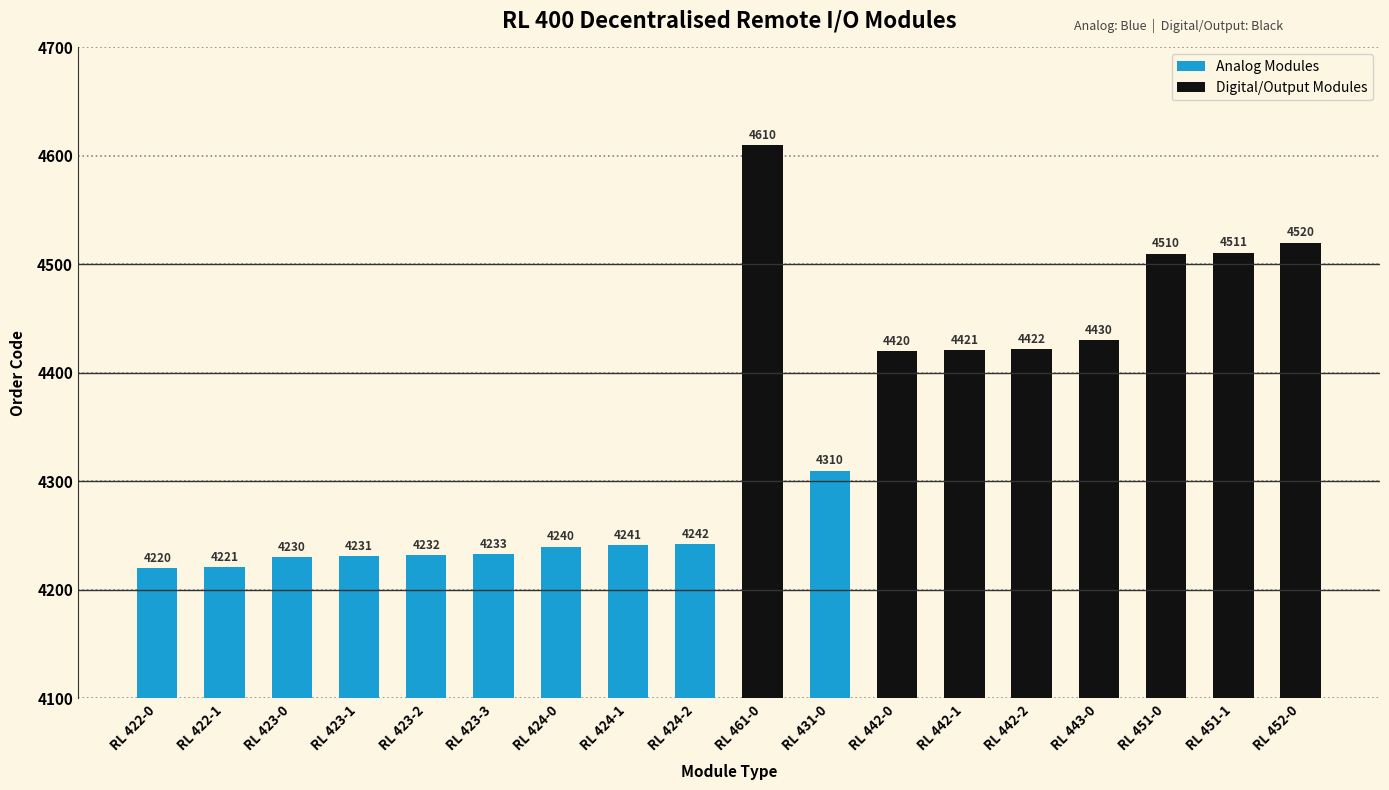

What is the sum of all values?

78244